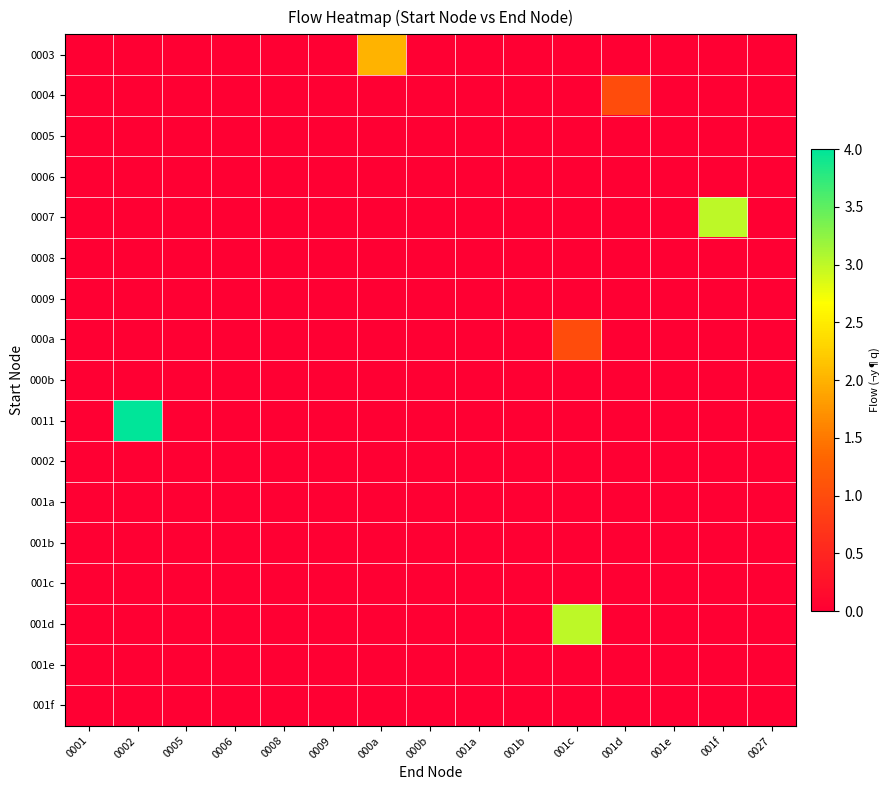

What is the difference between the highest and lowest values at 001d?

1